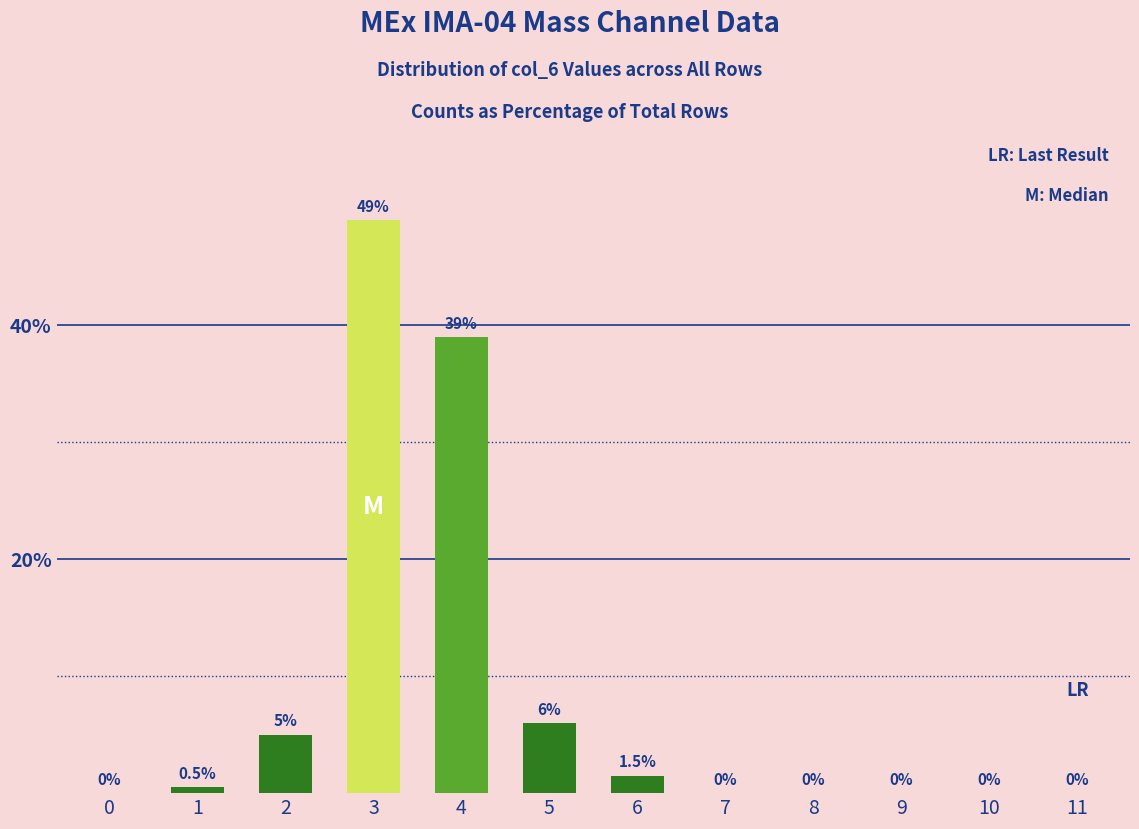

Reading right to left, transcribe all the data shown in this chart.

11=0.0	10=0.0	9=0.0	8=0.0	7=0.0	6=1.5	5=6.0	4=39.0	3=49.0	2=5.0	1=0.5	0=0.0